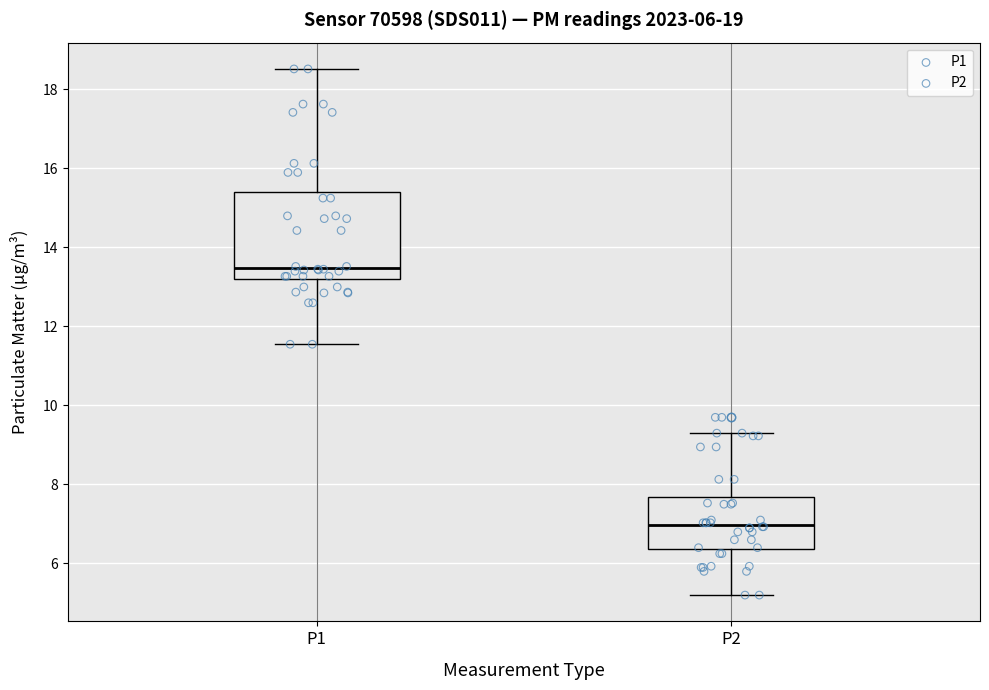

Which box is the tallest, from its lower edge to its upper edge?

P1